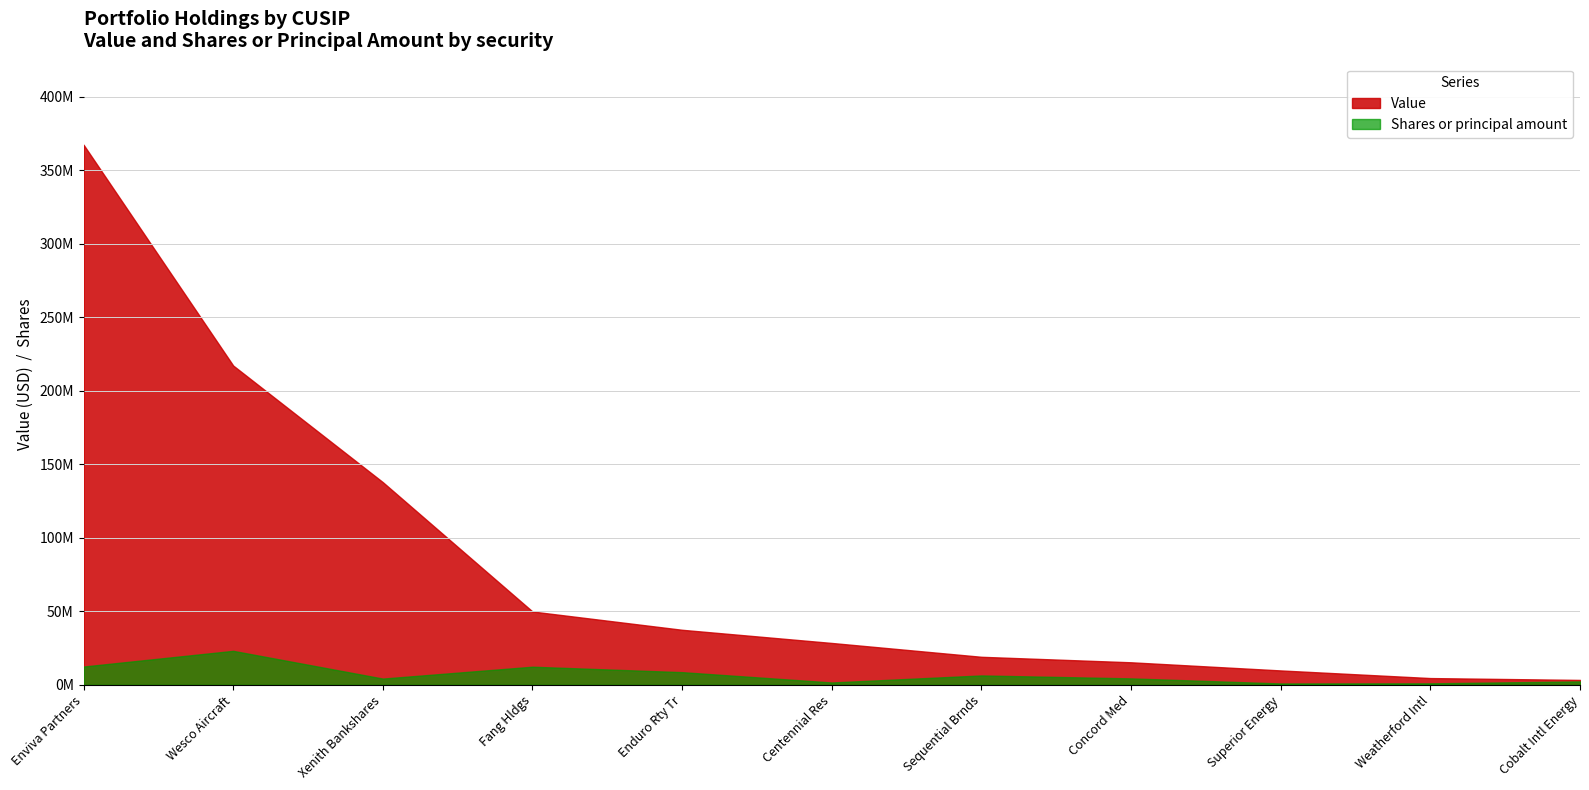

Where does the Value series first go above 28455000?

Enviva Partners